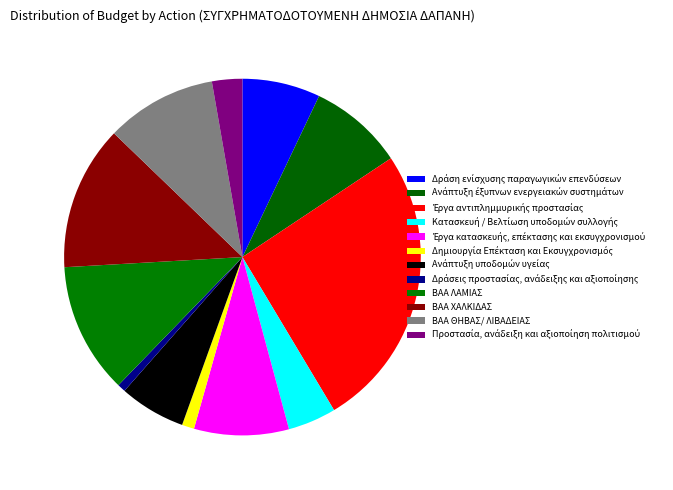

To the nearest percent, what is the combined percentage of Προστασία, ανάδειξη και αξιοποίηση πολιτισμού and Ανάπτυξη υποδομών υγείας?

9%